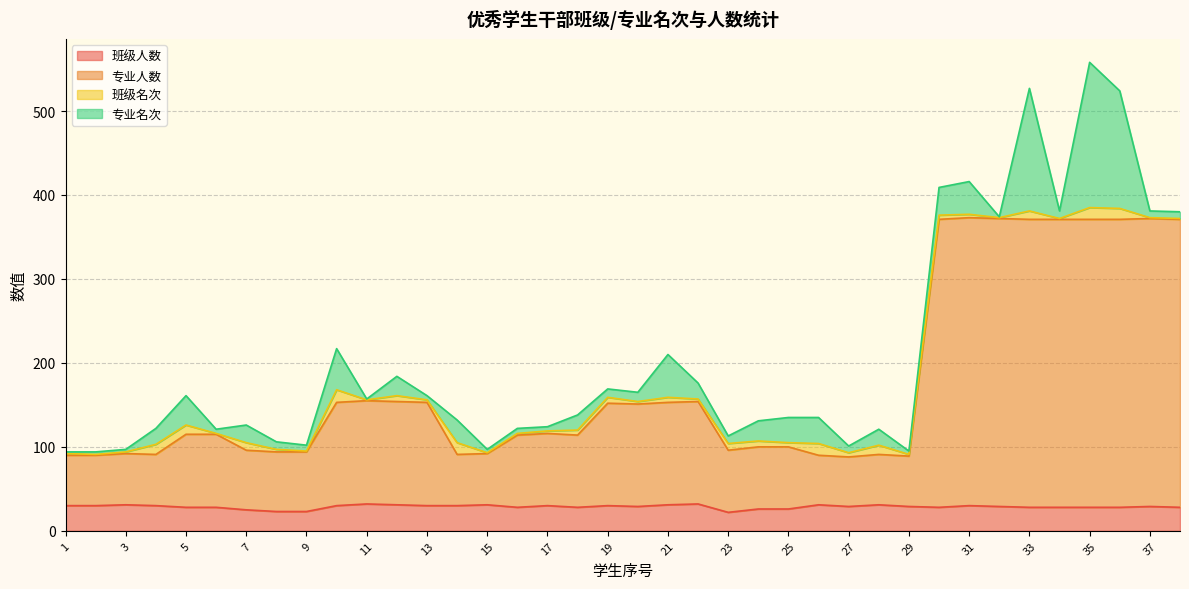

Read the 班级人数 value at 23, to the nearest 10.

20